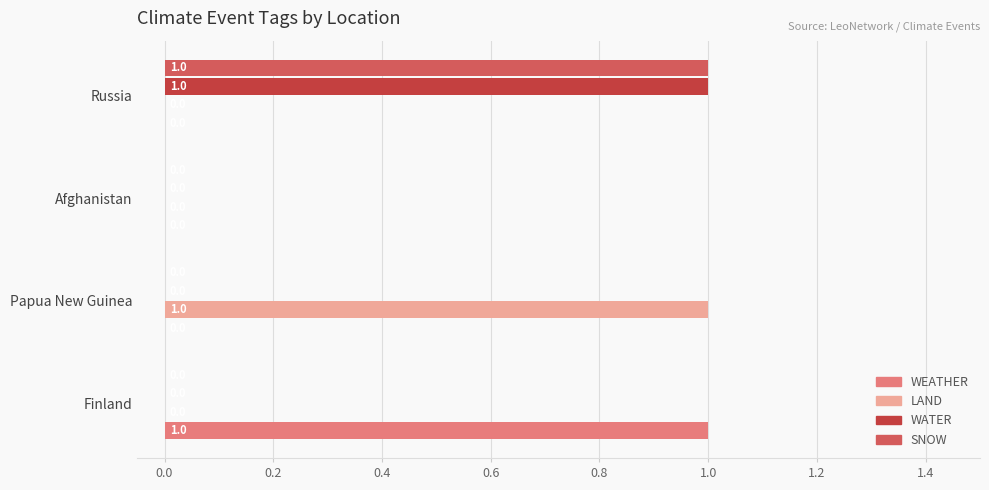

Is it true that WATER equals -1 at Finland?

False